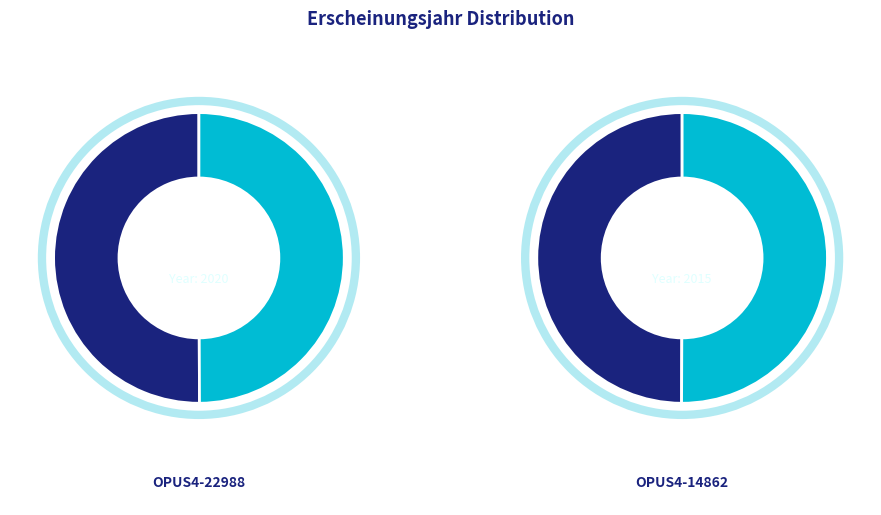

Does any single category account for the majority?

Yes